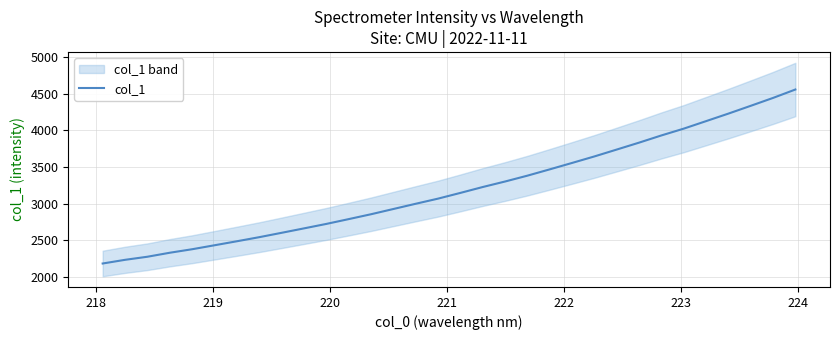

Is this an area chart (filled region under the line)?

No